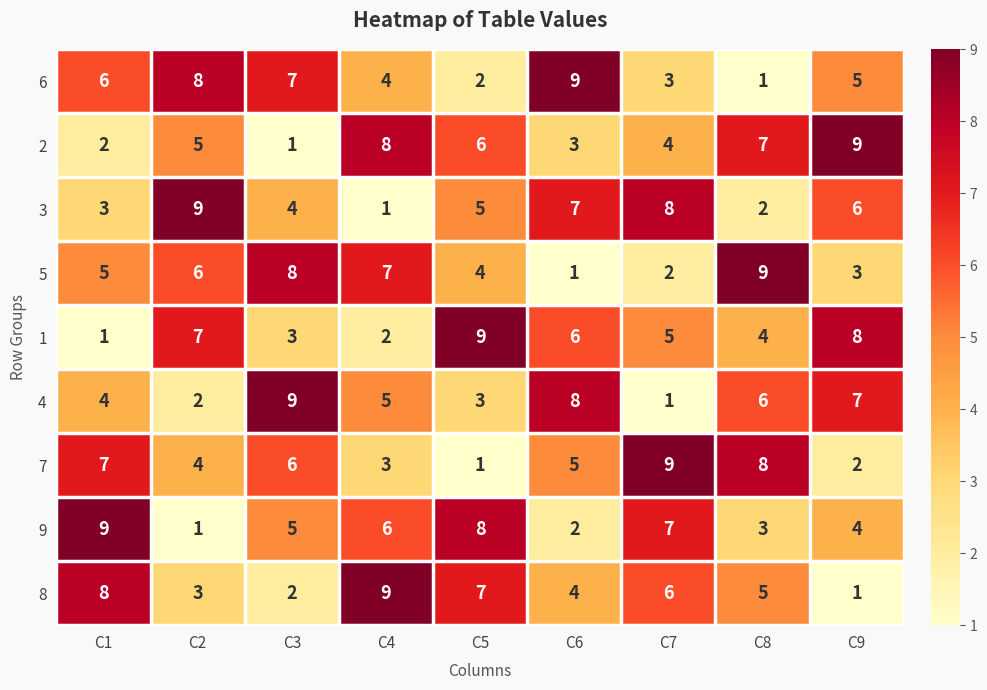

At C2, list the series in order from smallest to largest.

9, 4, 8, 7, 2, 5, 1, 6, 3